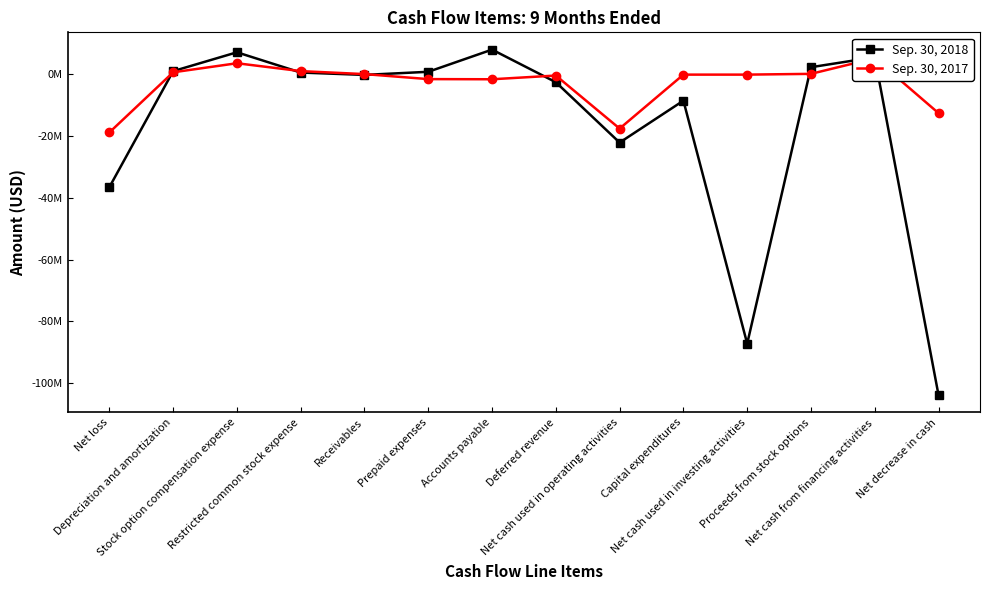

What is the spread (max minus min) of values at Accounts payable?

9595000